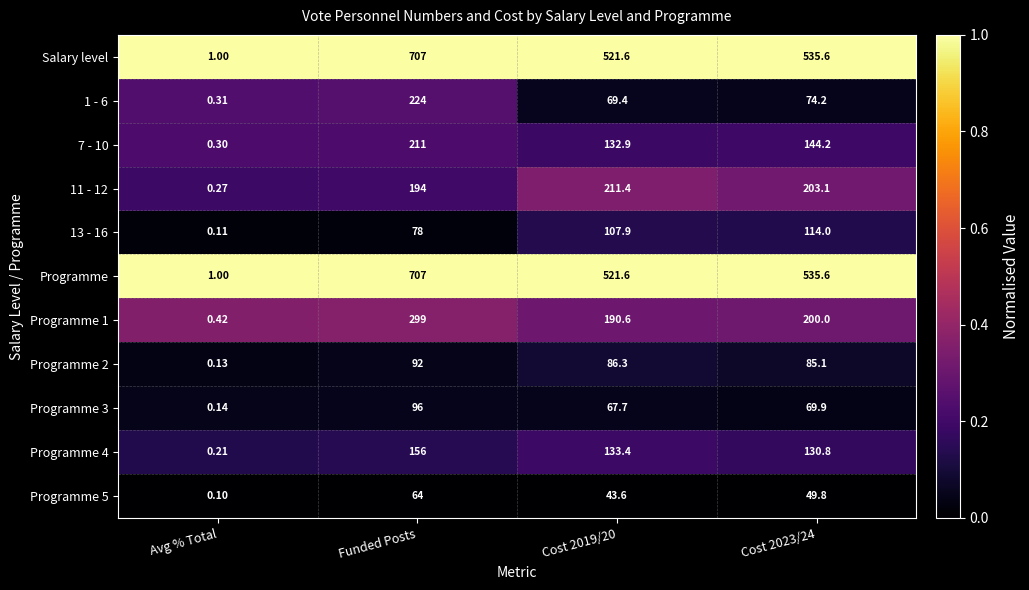

At which label does Programme 2 reach its minimum?

Avg % Total